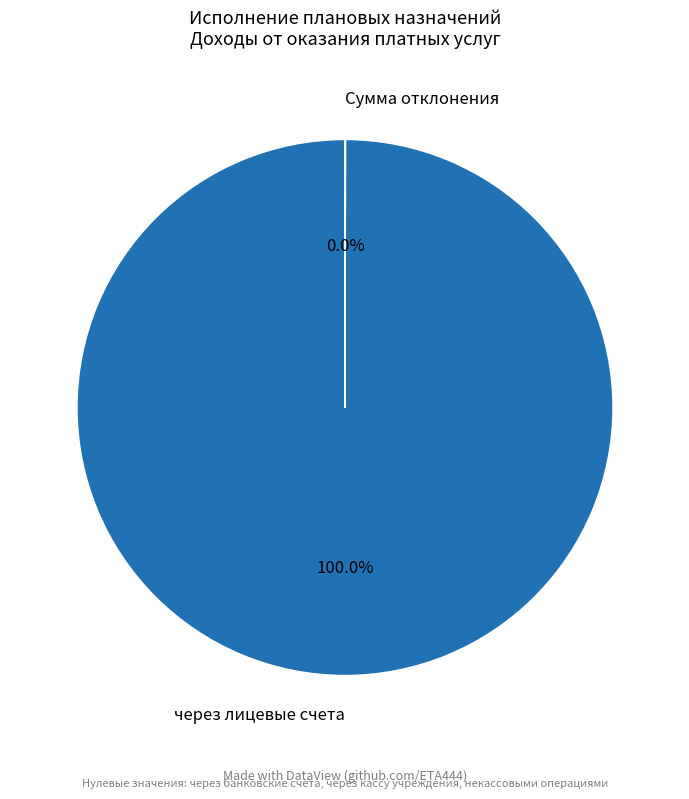

Does через лицевые счета represent more than half of the total?

Yes